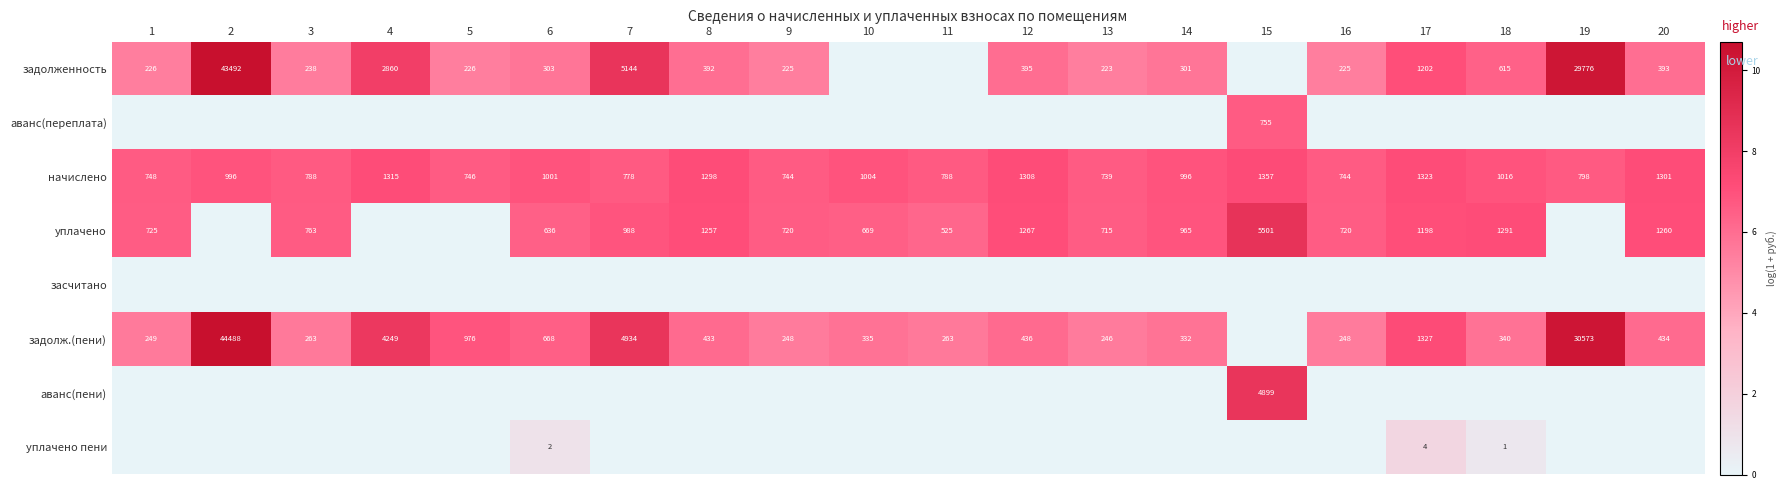

True or false: начислено has a value of 1298 at 8.

True